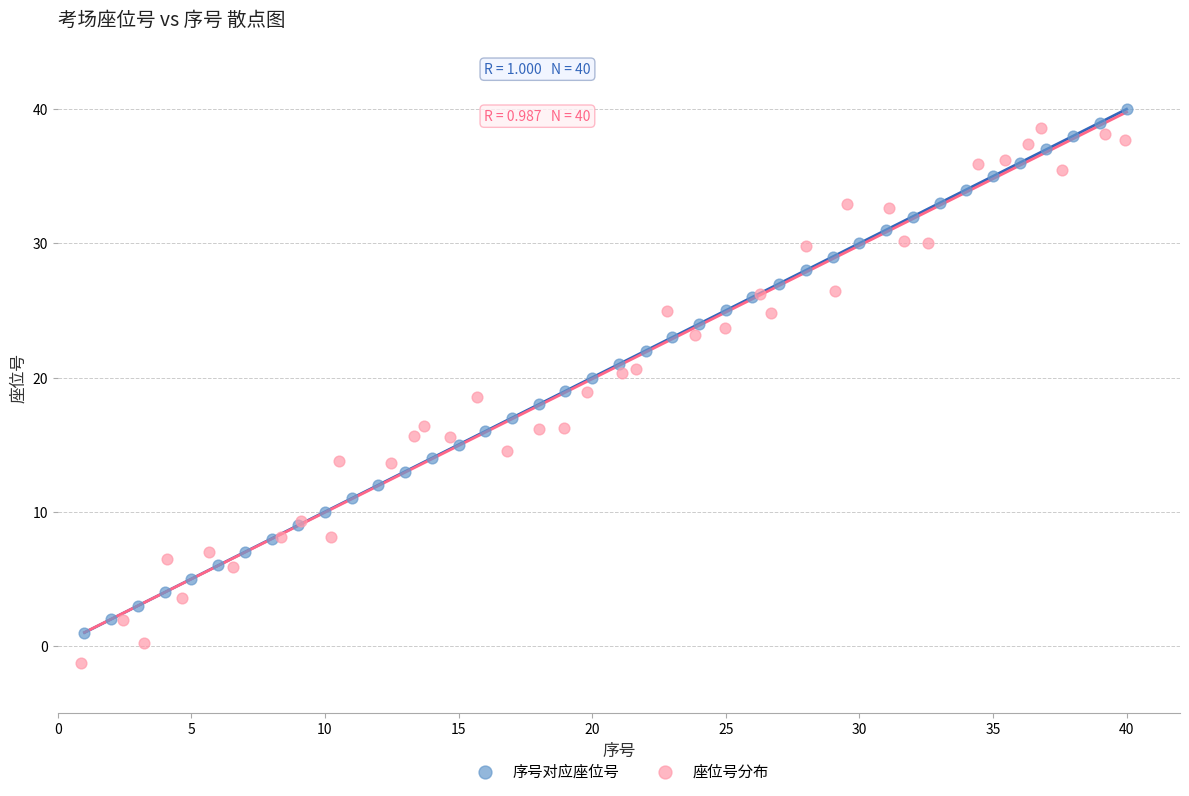

What are all the series names shown in the legend?

序号对应座位号, 座位号分布